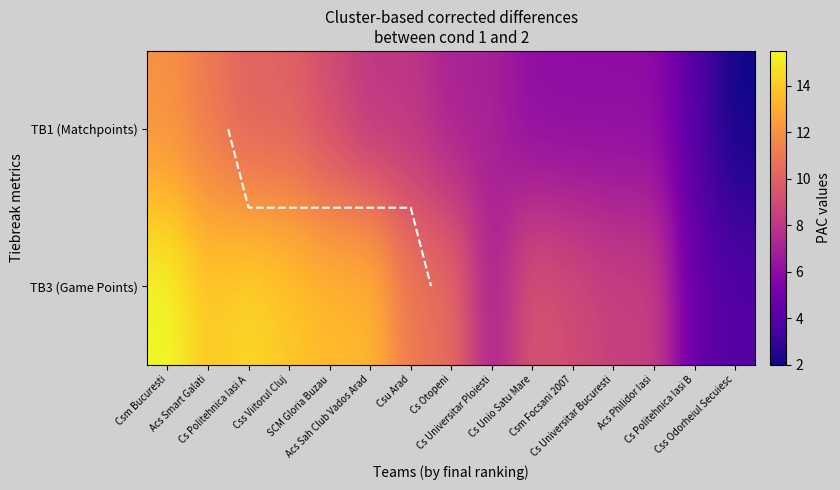

How many data points in TB1 (Matchpoints) are above 7?

7